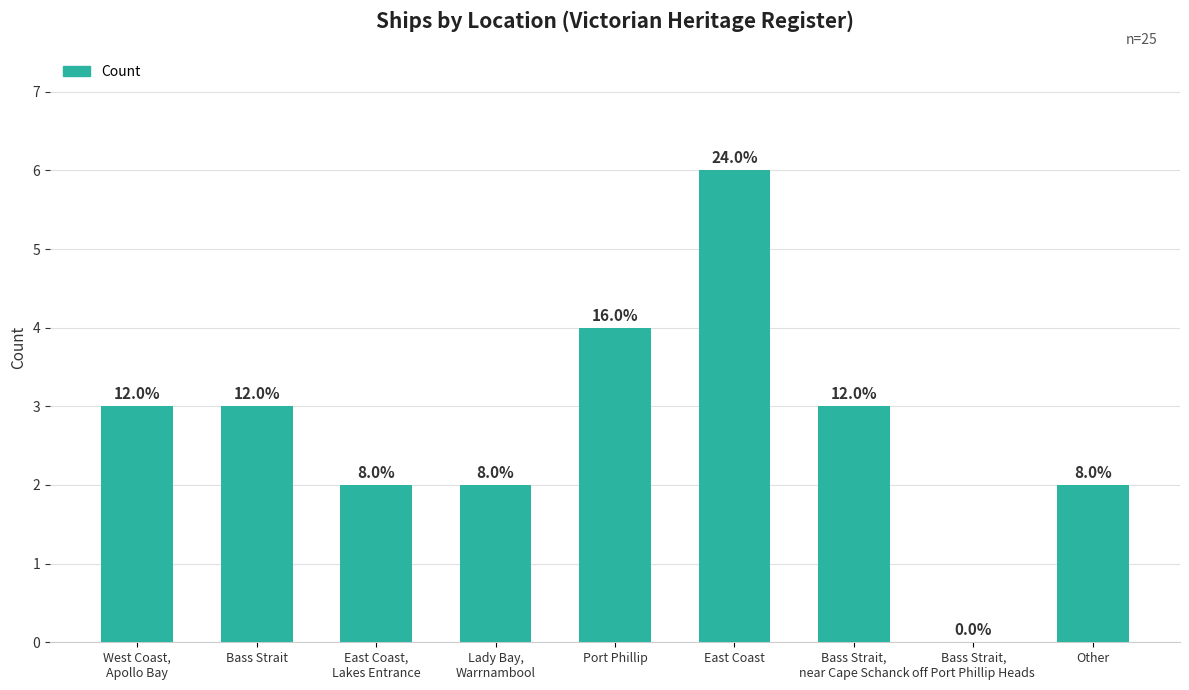

What is the sum of all values?

25